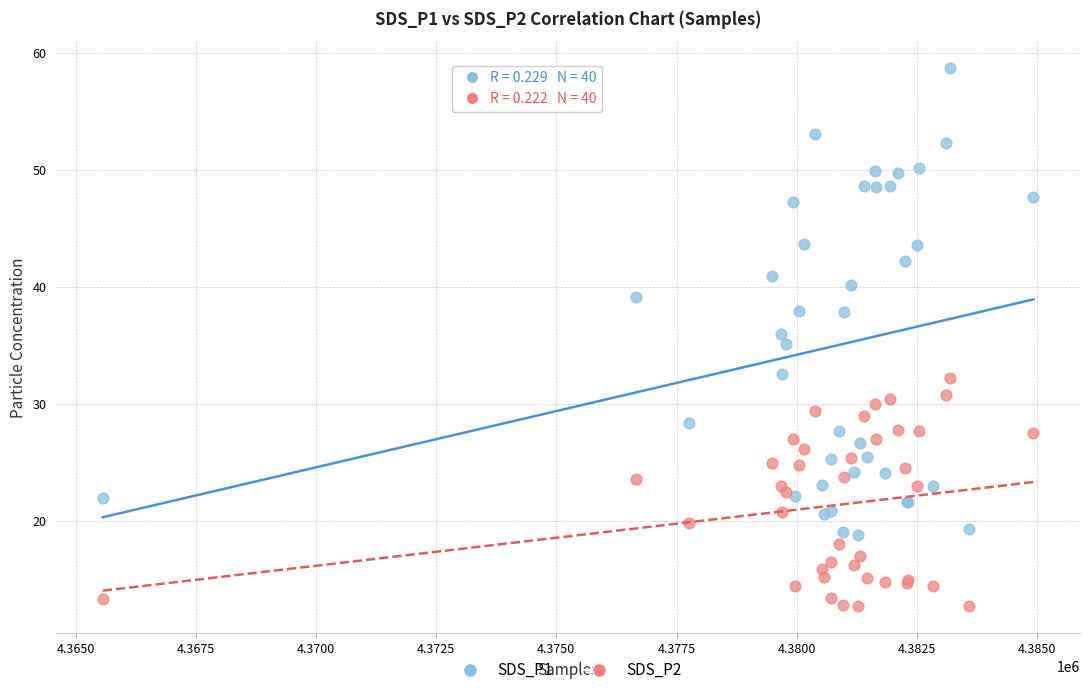

Which series contains the lowest Y value?

SDS_P2